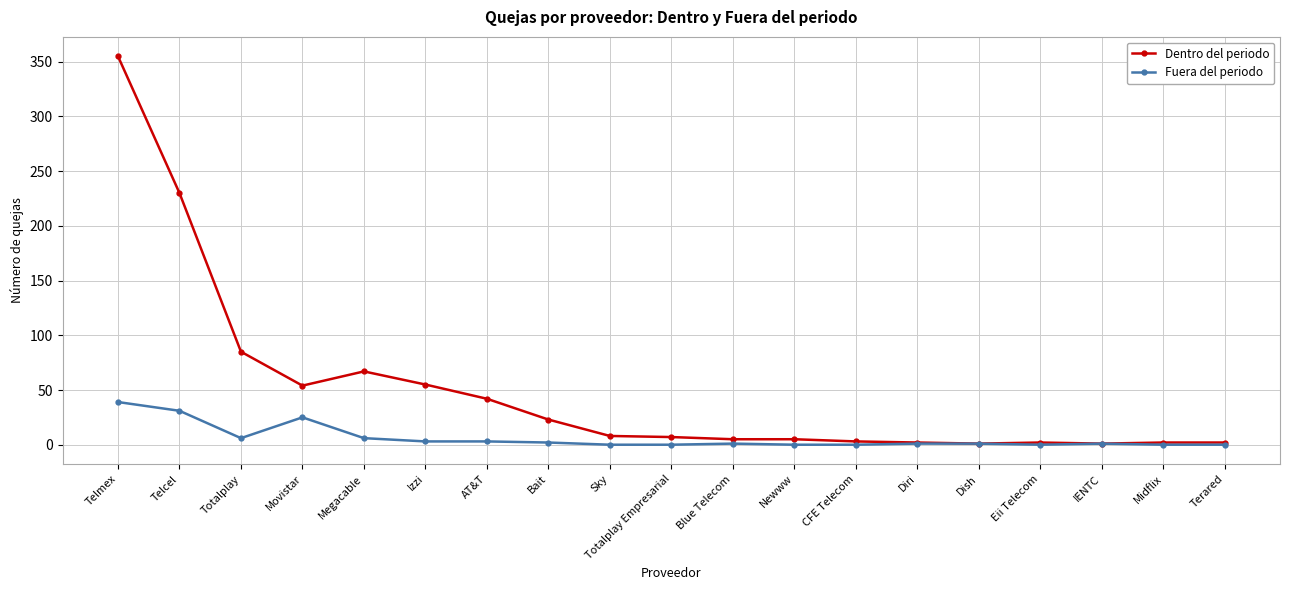

How many lines are shown in the chart?

2